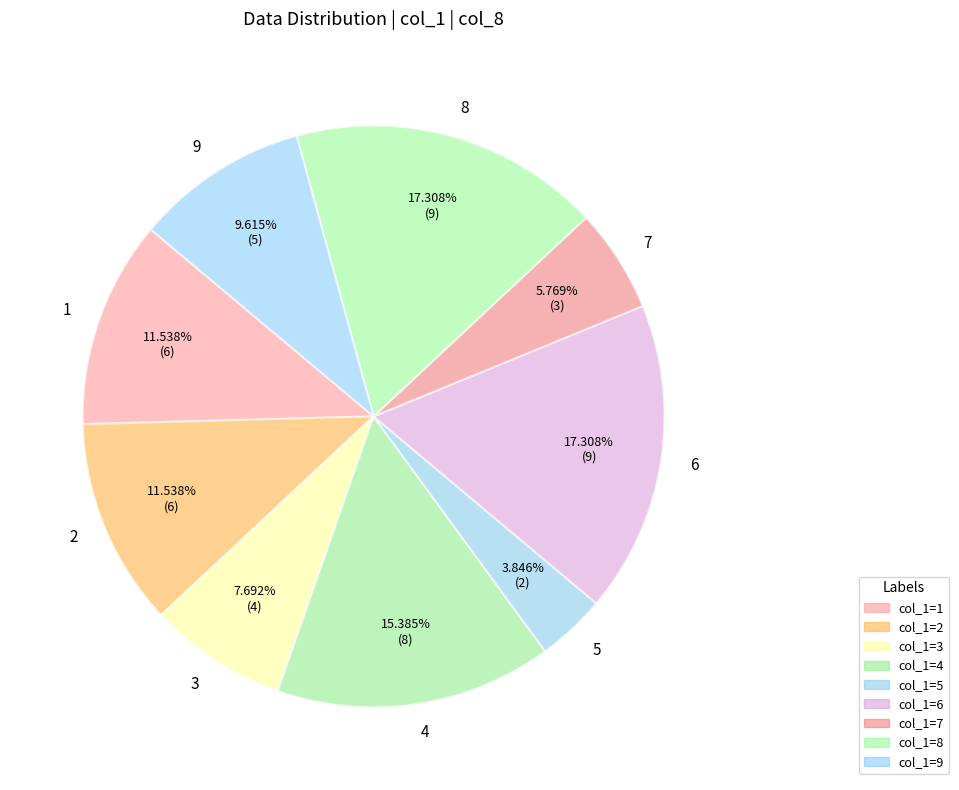

The 4 slice represents 6% of the pie. True or false?

False